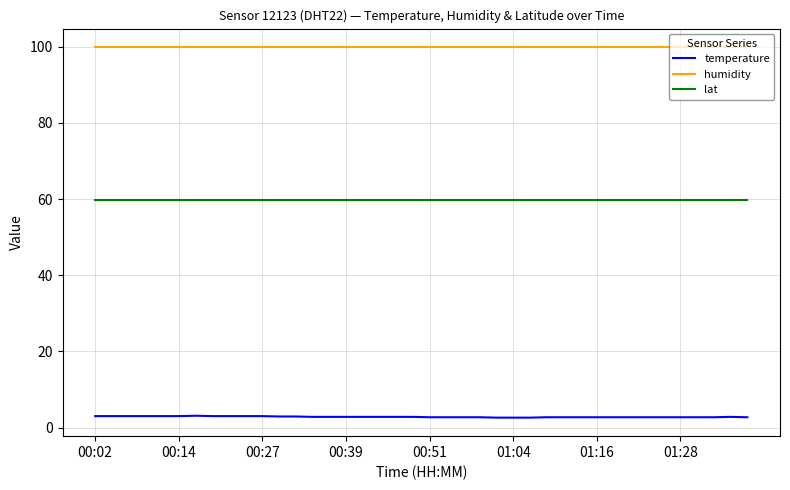

Count the number of data series in this chart.

3